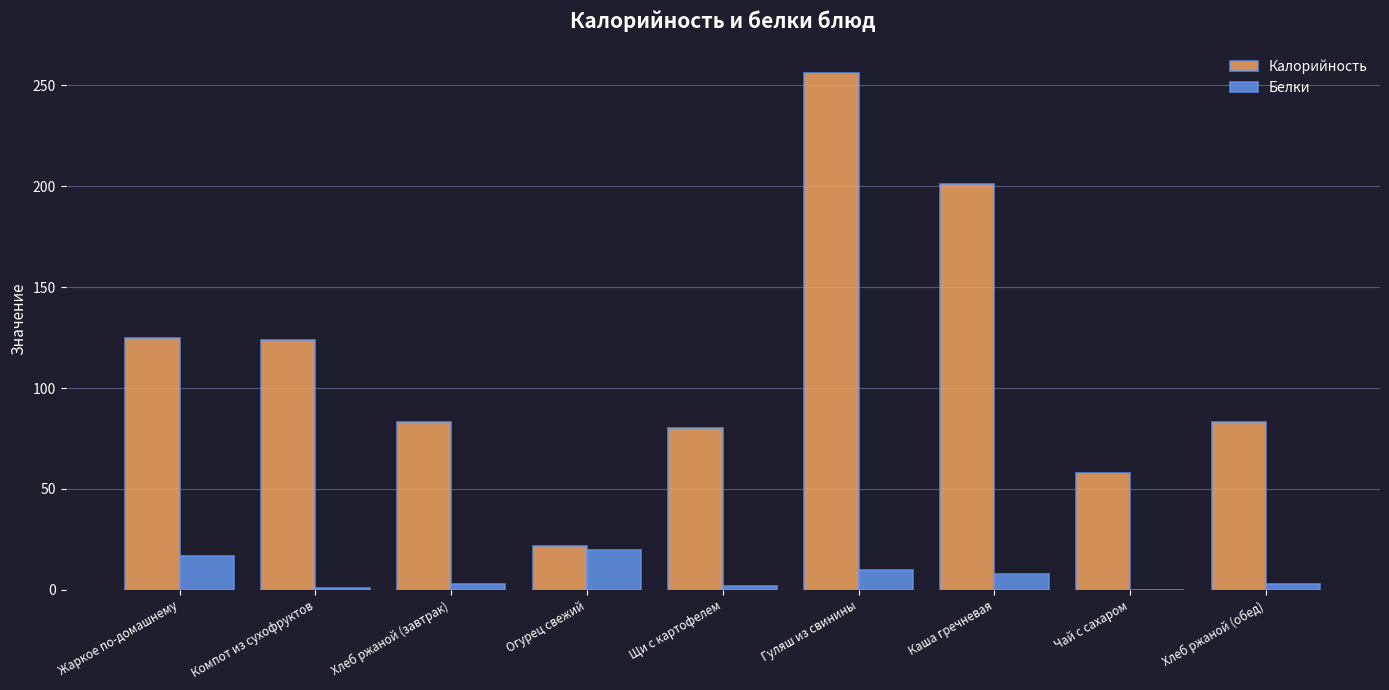

Does the chart contain stacked bars?

No